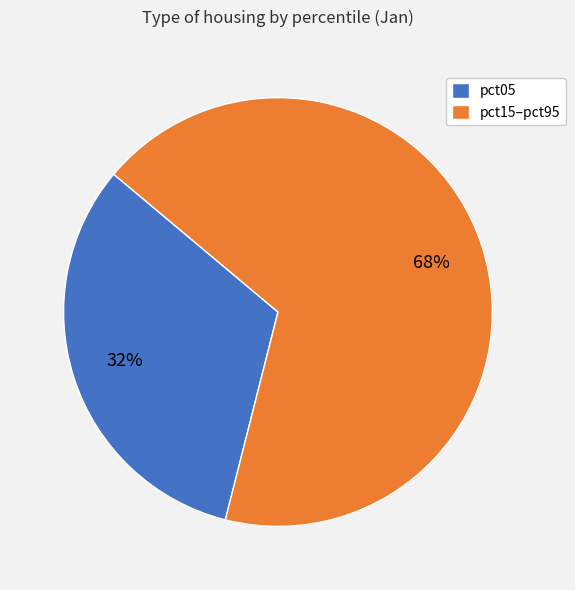

True or false: pct05 accounts for 18% of the total.

False